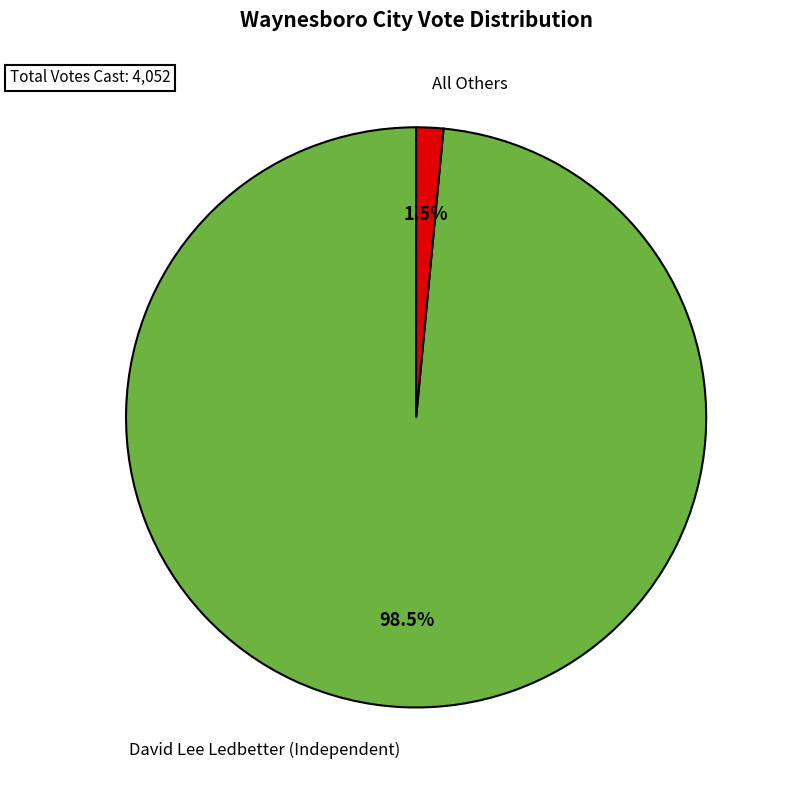

Combined, what portion of the pie is All Others and David Lee Ledbetter (Independent)?

100.0%